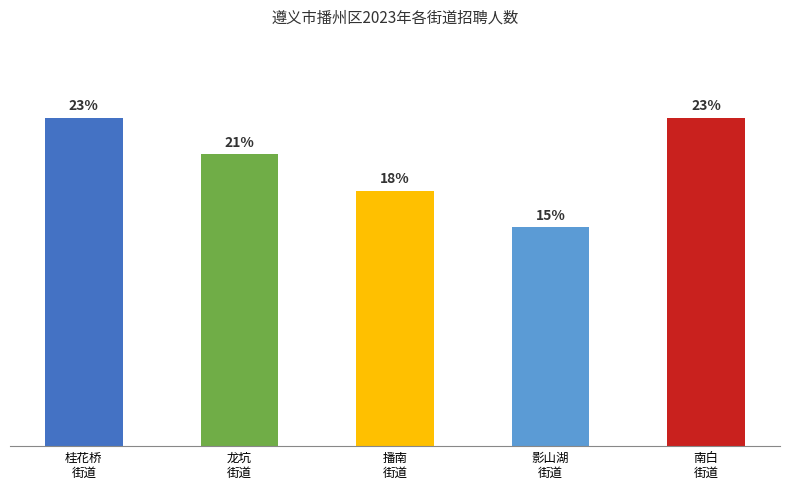

Which label corresponds to the smallest value in the chart?

影山湖
街道